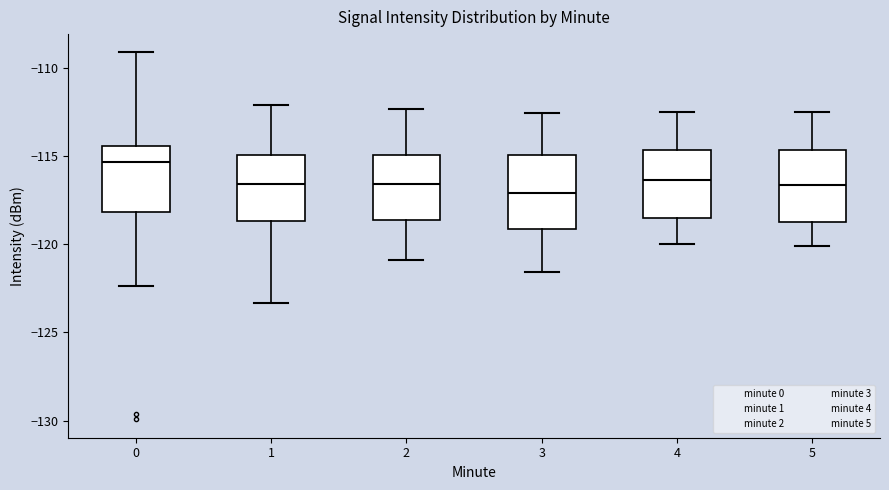

Reading left to right, read every box against the y-axis: the position of its median line, the range the box covers, and the ends of its whiskers. The values are not printed on the chart, so give them approximately, as read against the axis.

0: median -115.5, box -118.0 to -114.5, whiskers -122.5 to -109.0
1: median -116.5, box -118.5 to -115.0, whiskers -123.5 to -112.0
2: median -116.5, box -118.5 to -115.0, whiskers -121.0 to -112.5
3: median -117.0, box -119.0 to -115.0, whiskers -121.5 to -112.5
4: median -116.5, box -118.5 to -114.5, whiskers -120.0 to -112.5
5: median -116.5, box -118.5 to -114.5, whiskers -120.0 to -112.5